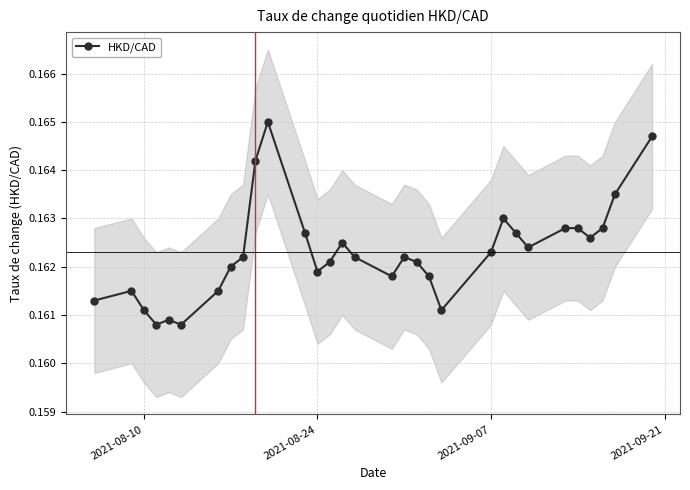

The value of HKD/CAD at 2021-08-24 is 0.3. True or false?

False